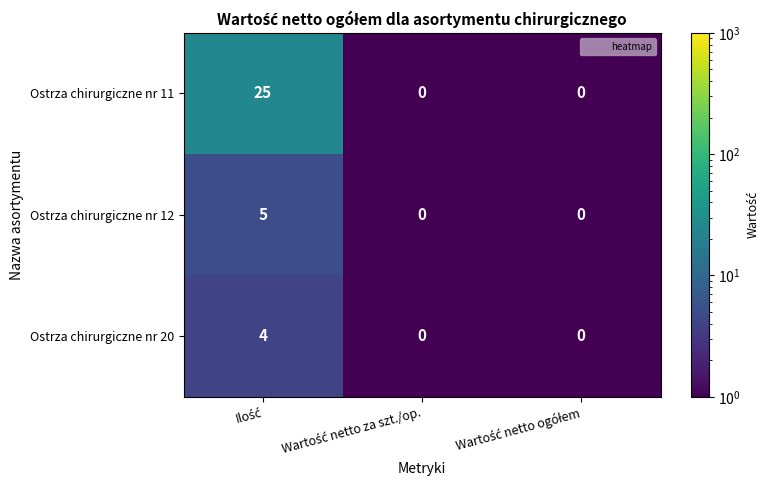

Which series has the largest range (max minus min)?

Ostrza chirurgiczne nr 11